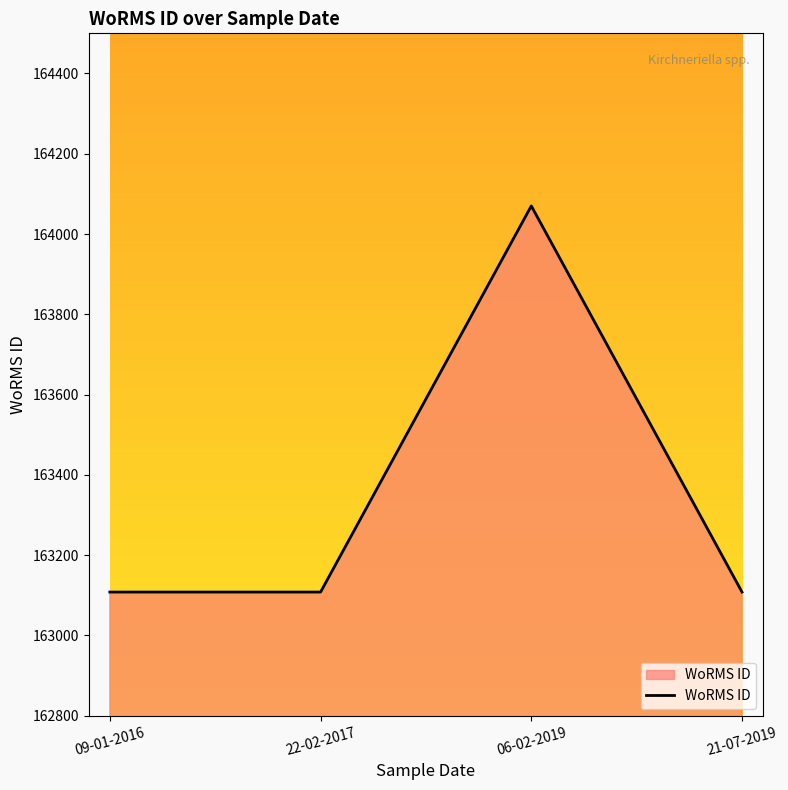

What is the difference between the maximum and minimum values?

962